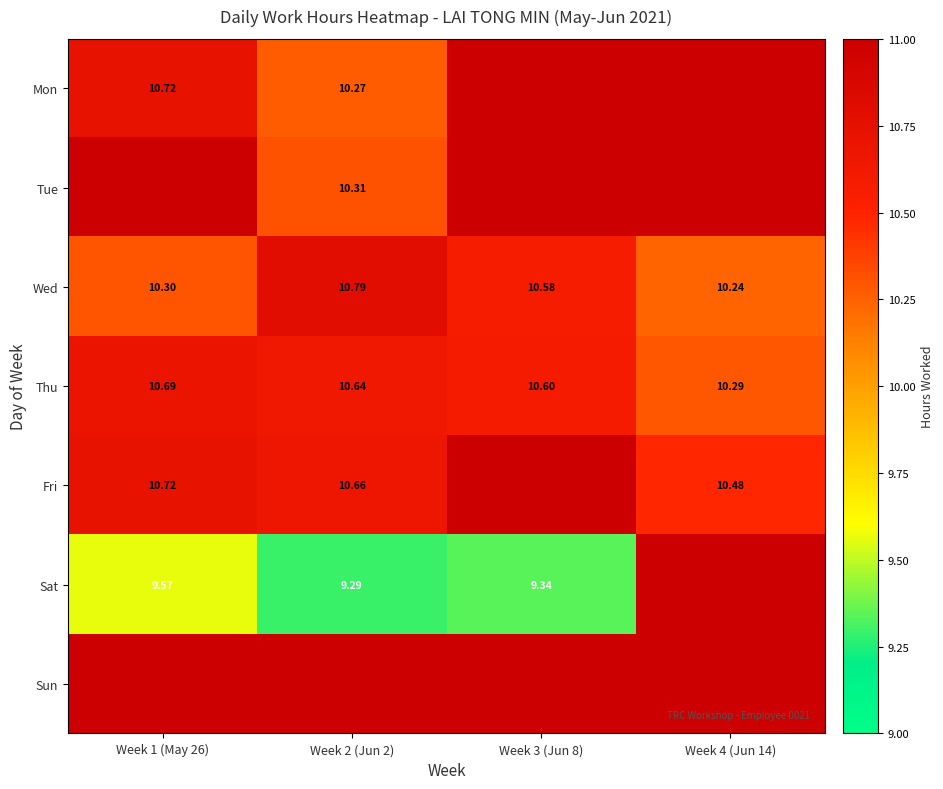

What is the approximate value of Mon at Week 2 (Jun 2)?

10.3